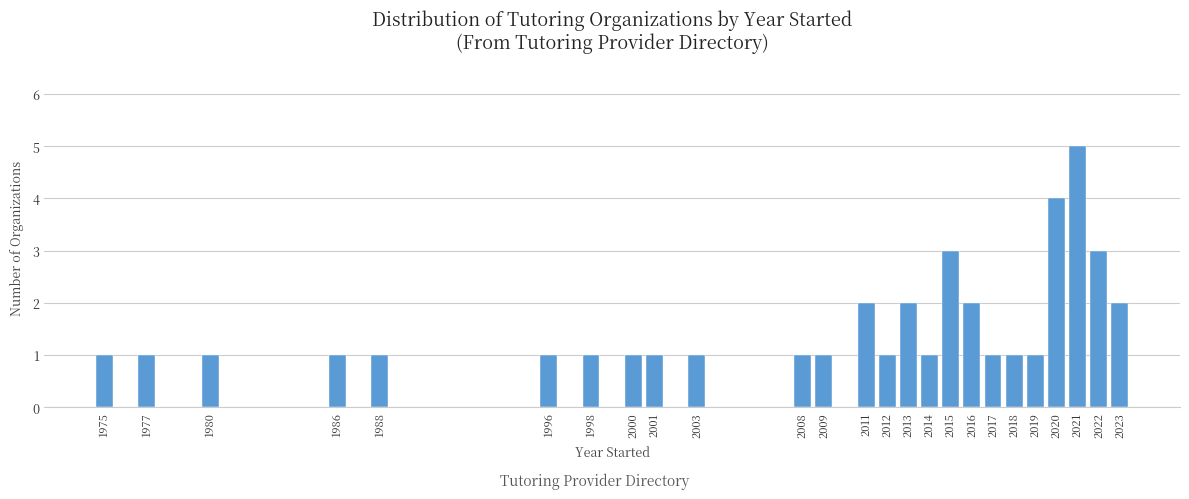

Reading left to right, extract all data points from this chart.

1	1	1	1	1	1	1	1	1	1	1	1	2	1	2	1	3	2	1	1	1	4	5	3	2